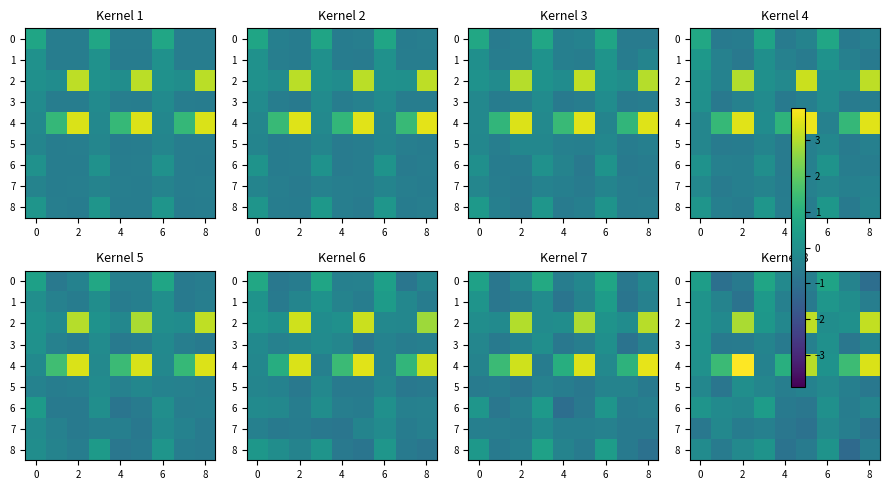

What is the difference between the 4 values at 2 and 0?

3.9